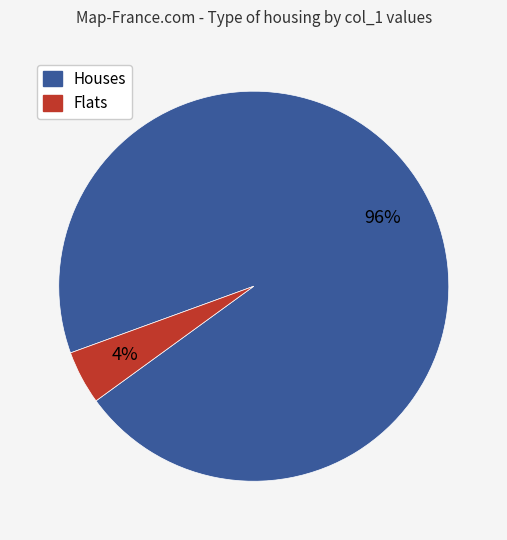

To the nearest percent, what is the average slice percentage?

50%